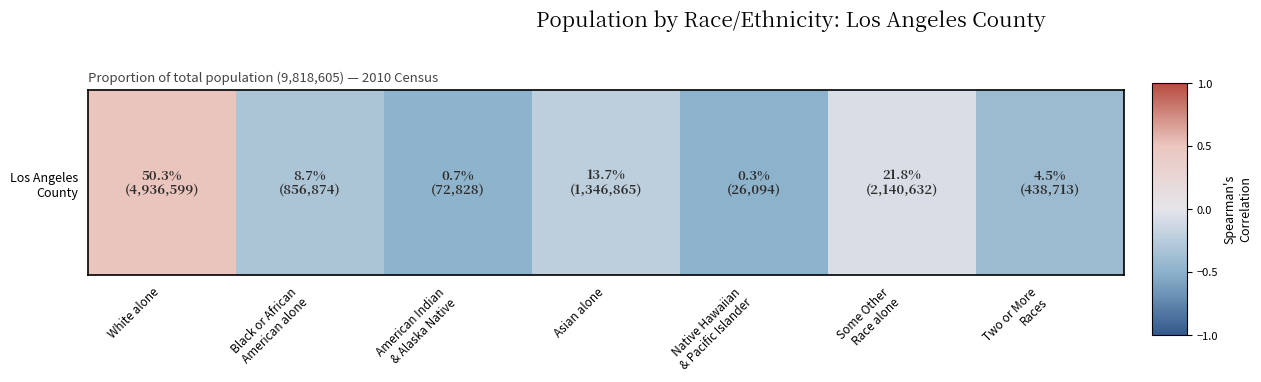

The chart shows a value of -0.1 at Some Other
Race alone. True or false?

True